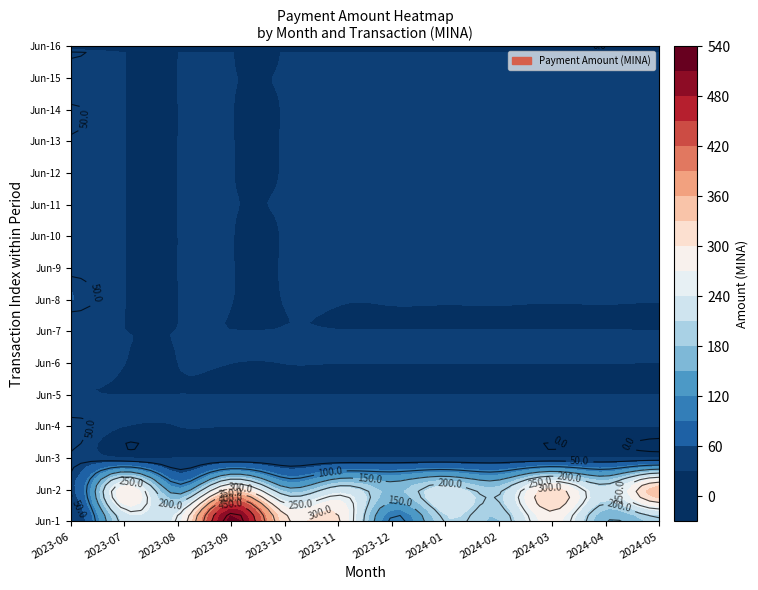

What is the maximum value shown in the chart?

520.0